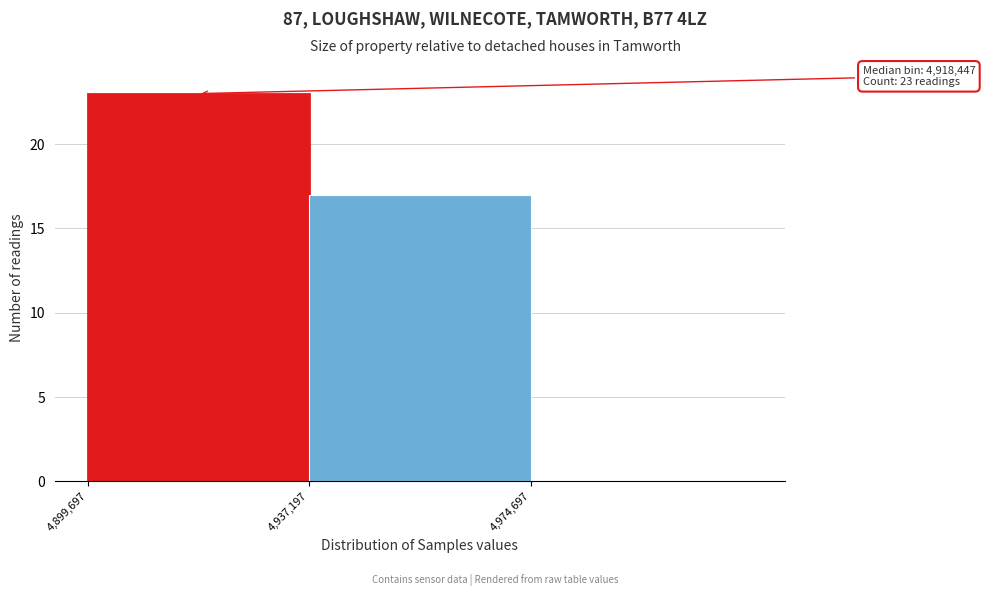

Which range on the x-axis has the tallest bar?

4900000 to 4935000